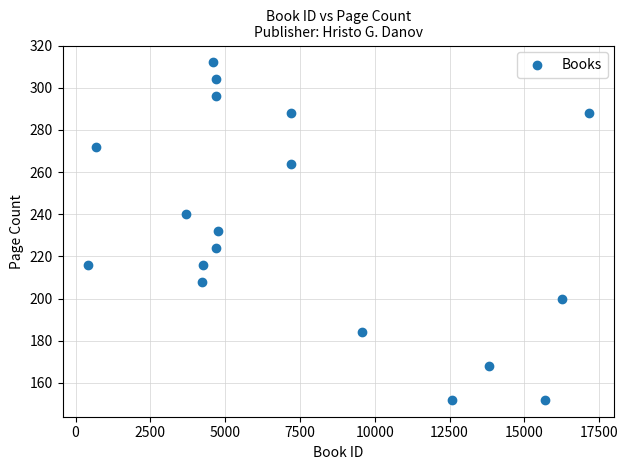

What is the range of X values (max minus min)?

16772